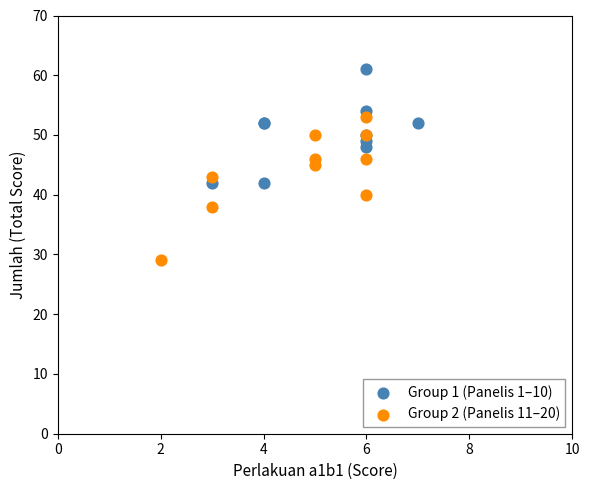

Which series contains the highest Y value?

Group 1 (Panelis 1–10)